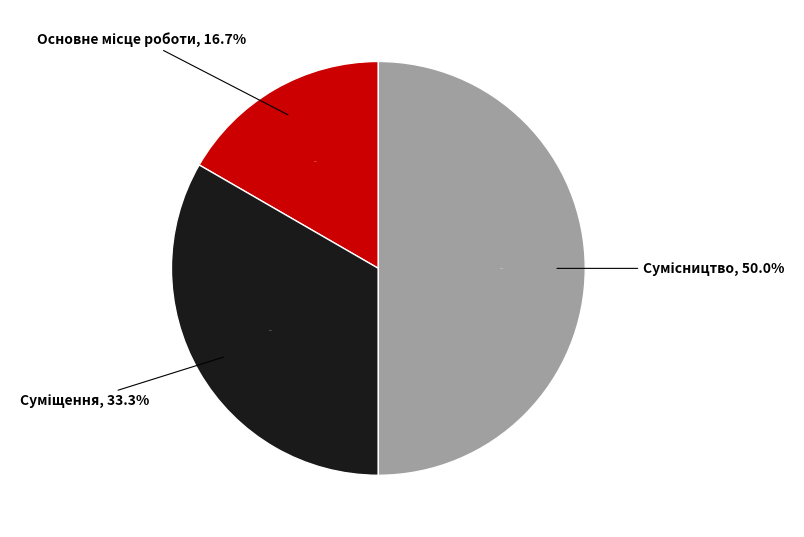

Does Сумісництво represent more than half of the total?

No